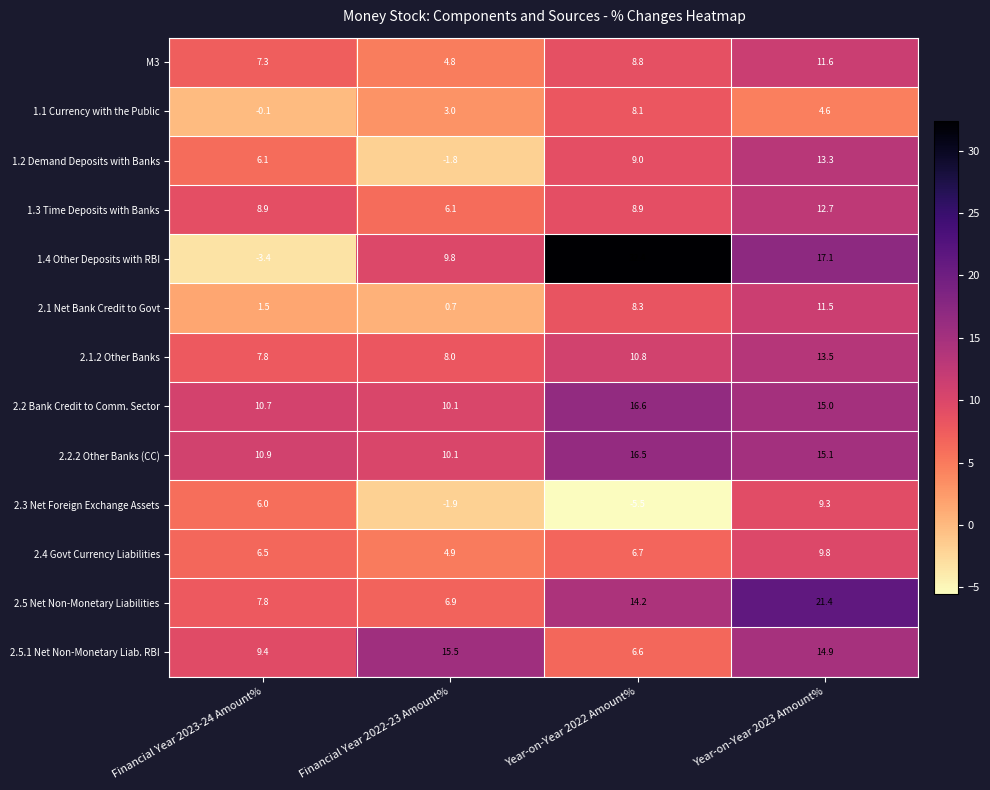

Is it true that 1.3 Time Deposits with Banks equals 10.8 at Financial Year 2022-23 Amount%?

False